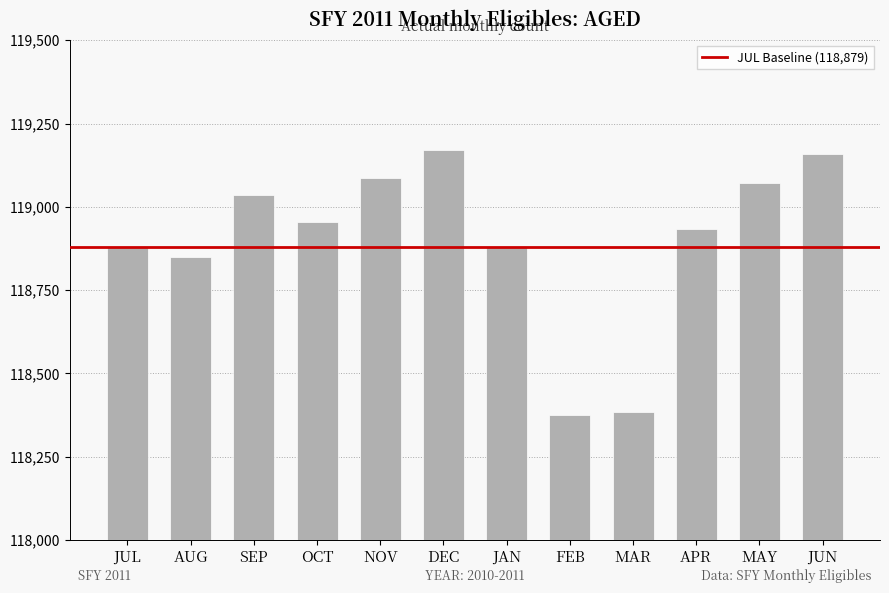

What is the approximate value at JUL?

118879